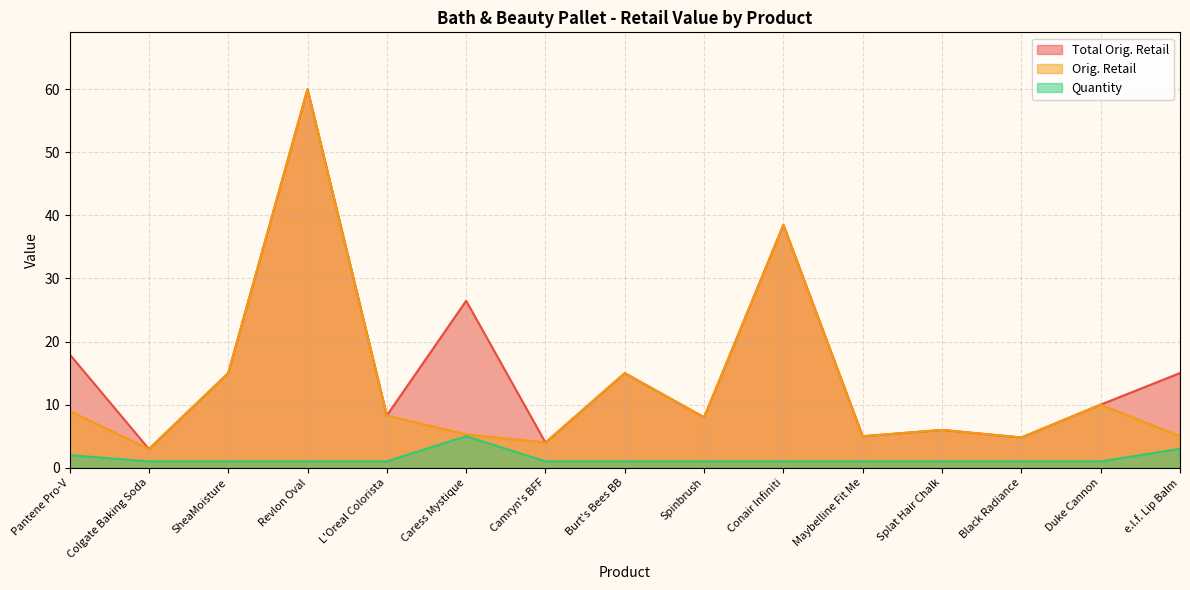

What is the approximate value of Orig. Retail at Black Radiance?

4.8